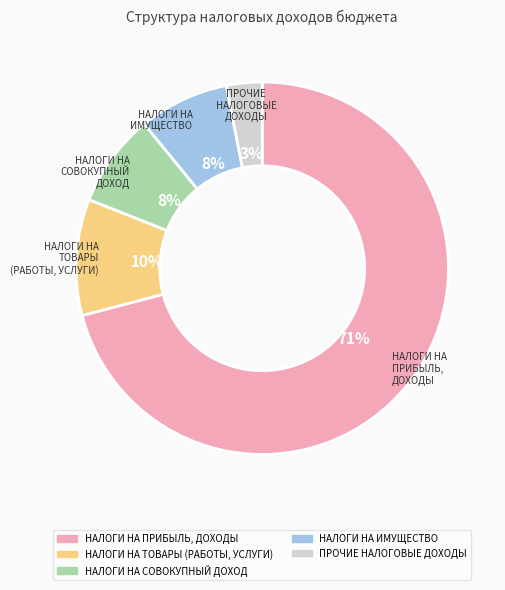

To the nearest percent, what is the difference between the НАЛОГИ НА СОВОКУПНЫЙ ДОХОД and ПРОЧИЕ НАЛОГОВЫЕ ДОХОДЫ slice percentages?

5%